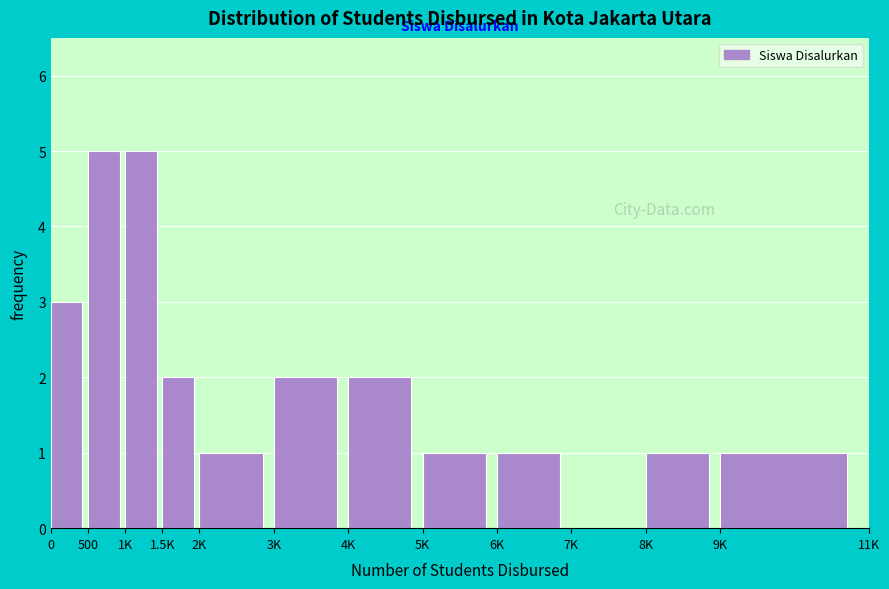

Reading left to right, what are all the values shown in this chart?

0=3	500=5	1K=5	1.5K=2	2K=1	3K=2	4K=2	5K=1	6K=1	7K=0	8K=1	9K=1